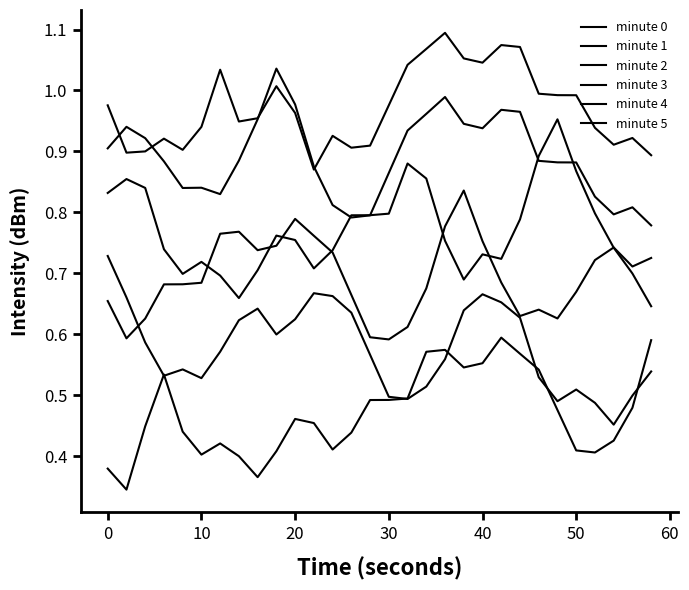

Which series has the largest range (max minus min)?

minute 3